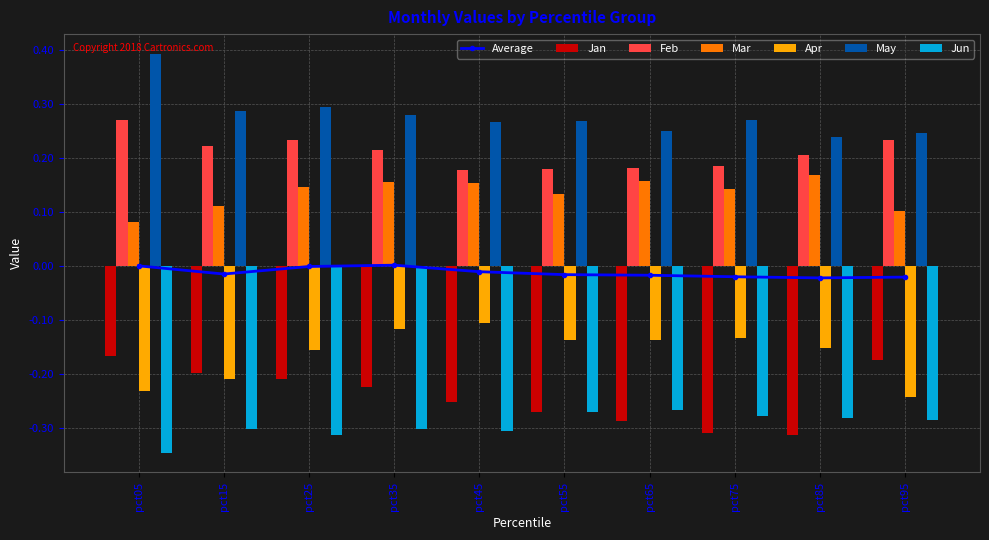

Is it true that Jun equals -0.3 at pct05?

True